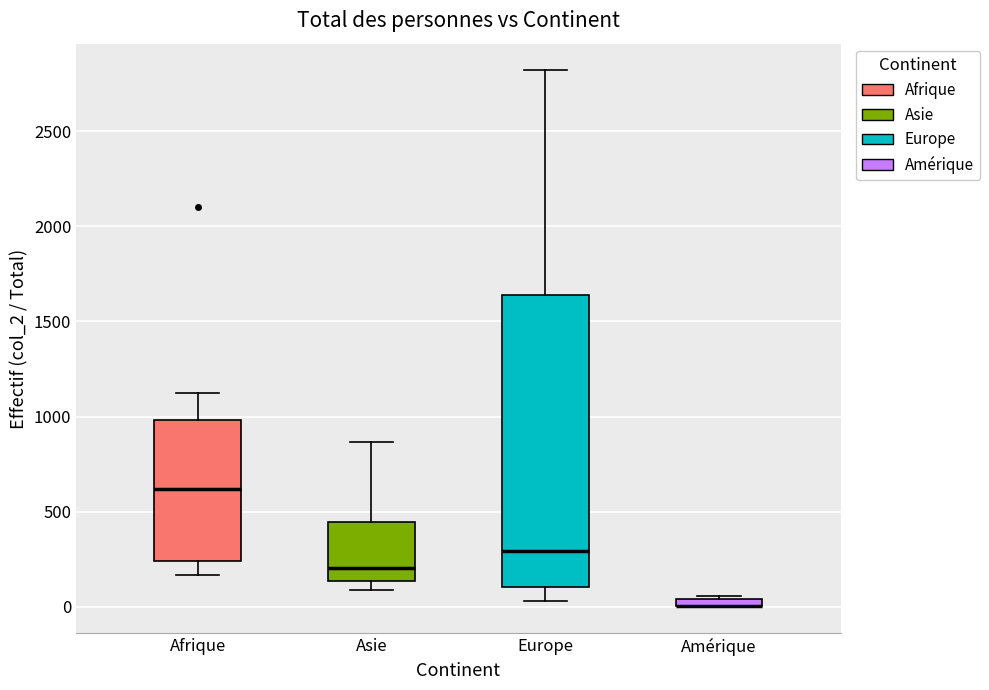

Where is the lower edge of the box for Europe on the y-axis? The values are not printed on the chart, so give them approximately, as read against the axis.

100